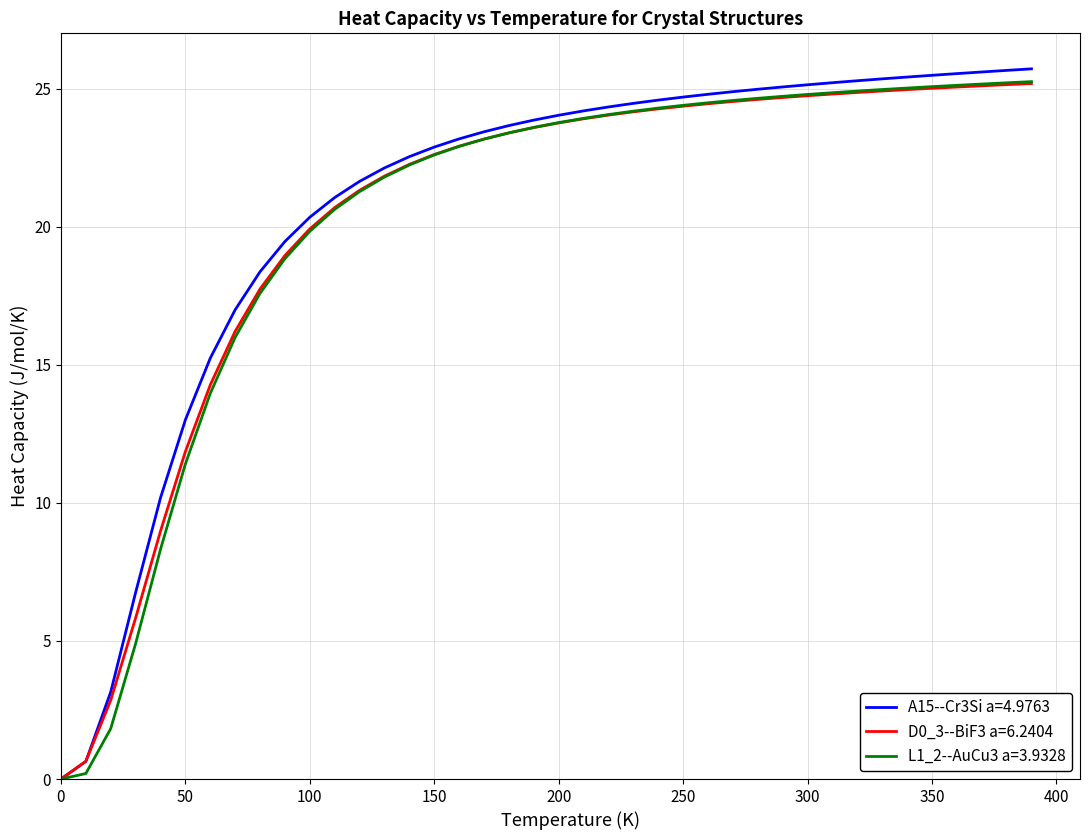

Count the number of categories in the chart.

40